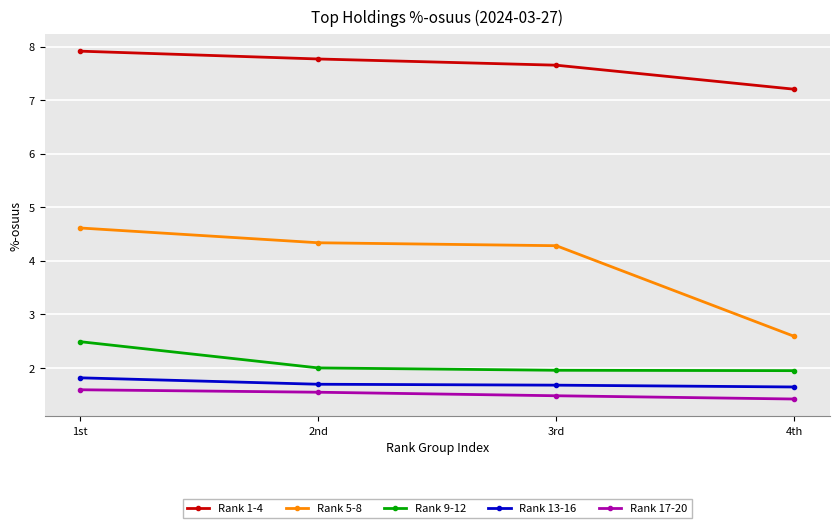

Which series has the widest spread of values?

Rank 5-8